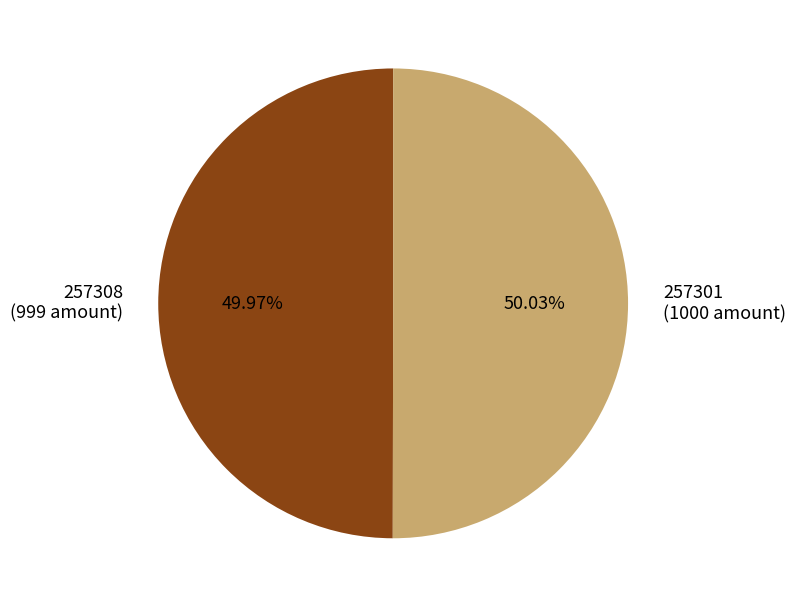

How much of the chart is everything except 257308?

50.0%